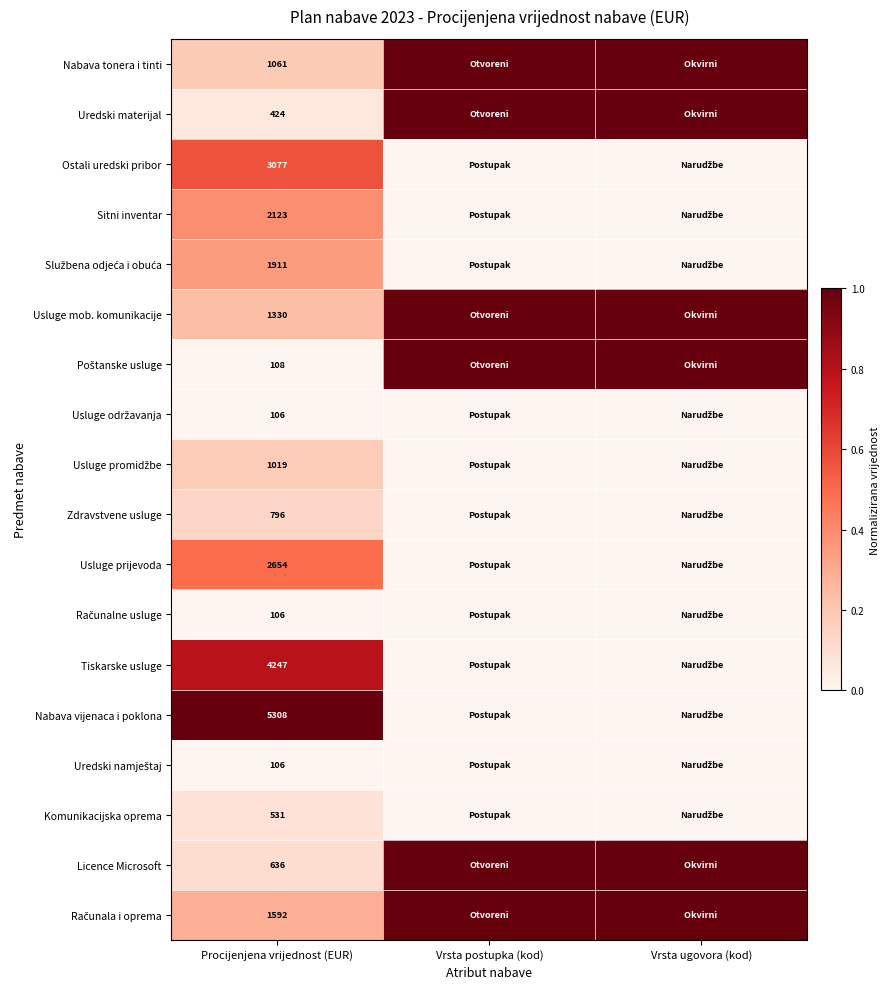

The value of Usluge prijevoda at Procijenjena vrijednost (EUR) is 2654. True or false?

True